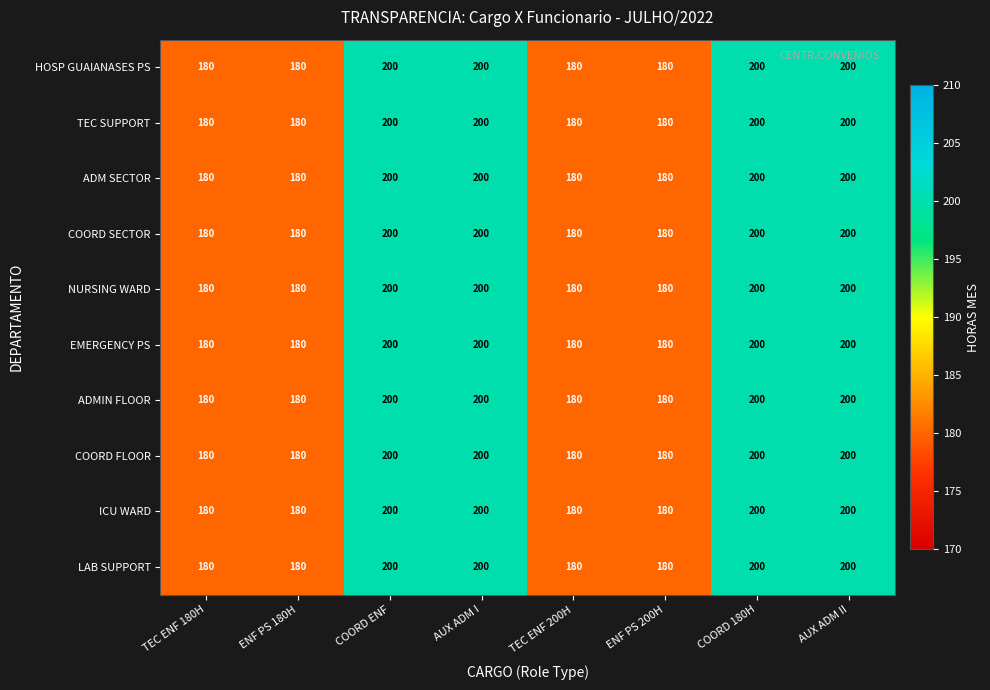

The ADM SECTOR series shows 271 at TEC ENF 200H. True or false?

False